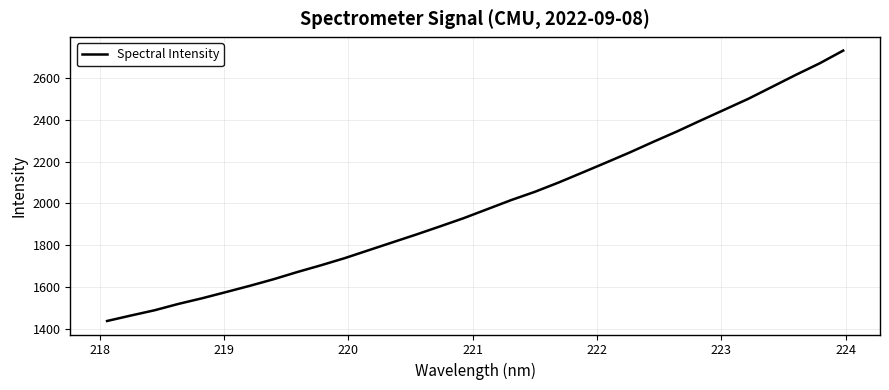

What is the difference between the maximum and minimum values?

1289.0